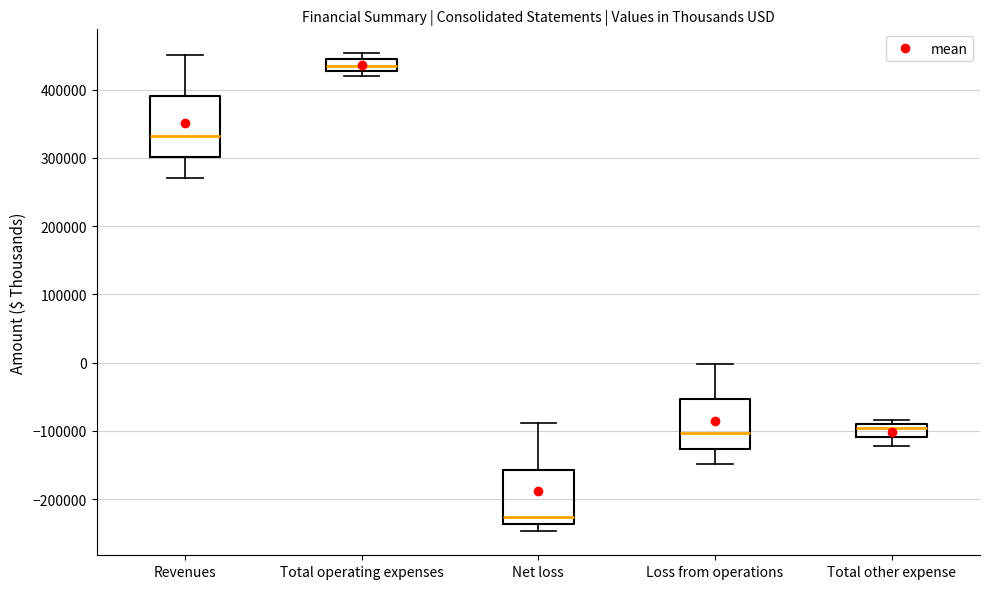

Where does the lower whisker of the box for Revenues end on the y-axis? The values are not printed on the chart, so give them approximately, as read against the axis.

270000